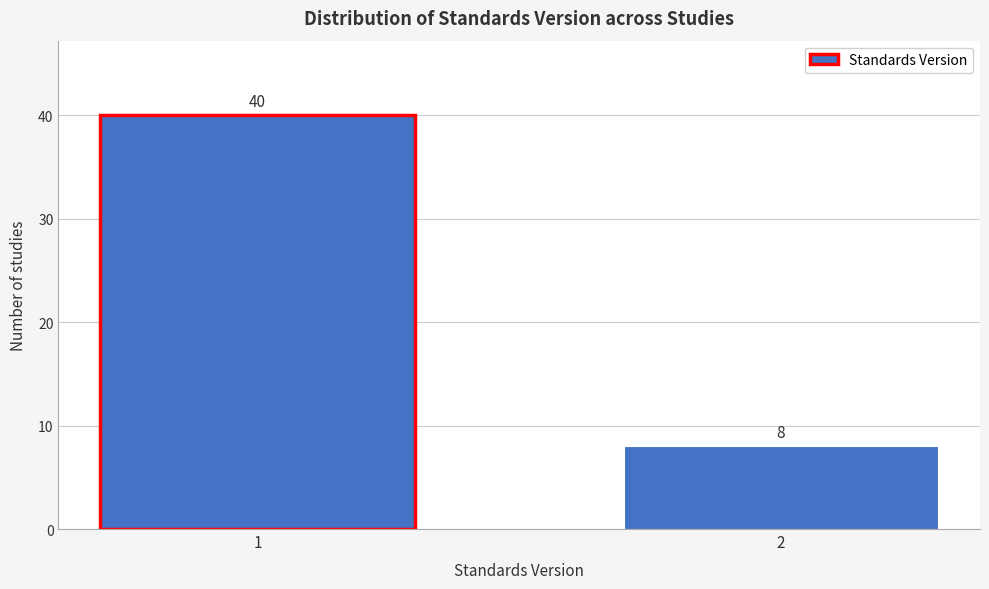

Reading left to right, list all the values displayed in this chart.

40	8